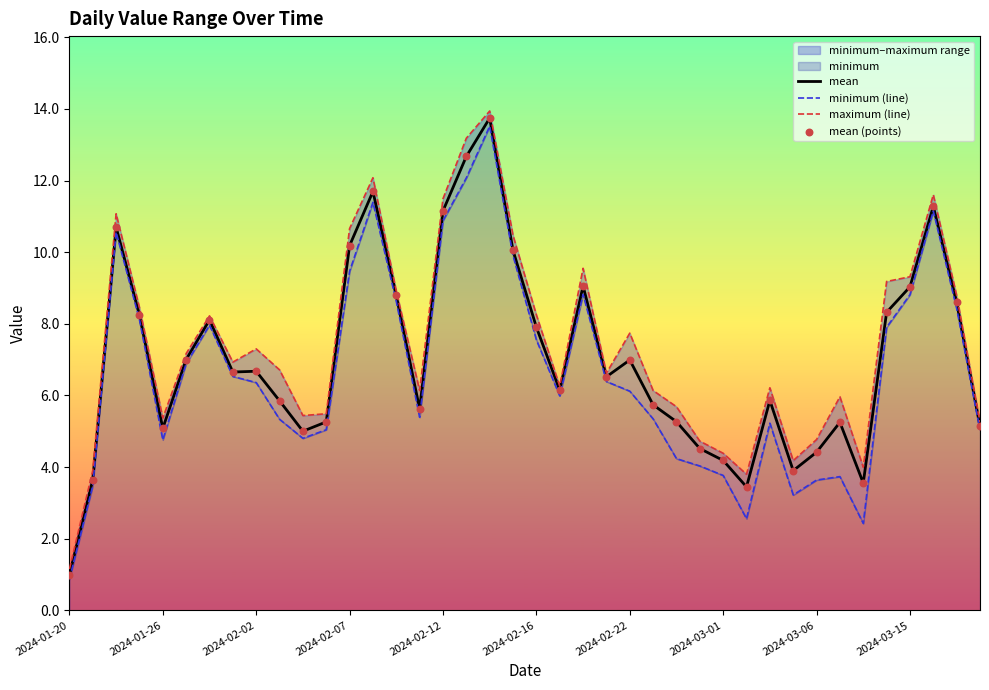

Which series has the largest total across all categories?

maximum (line)